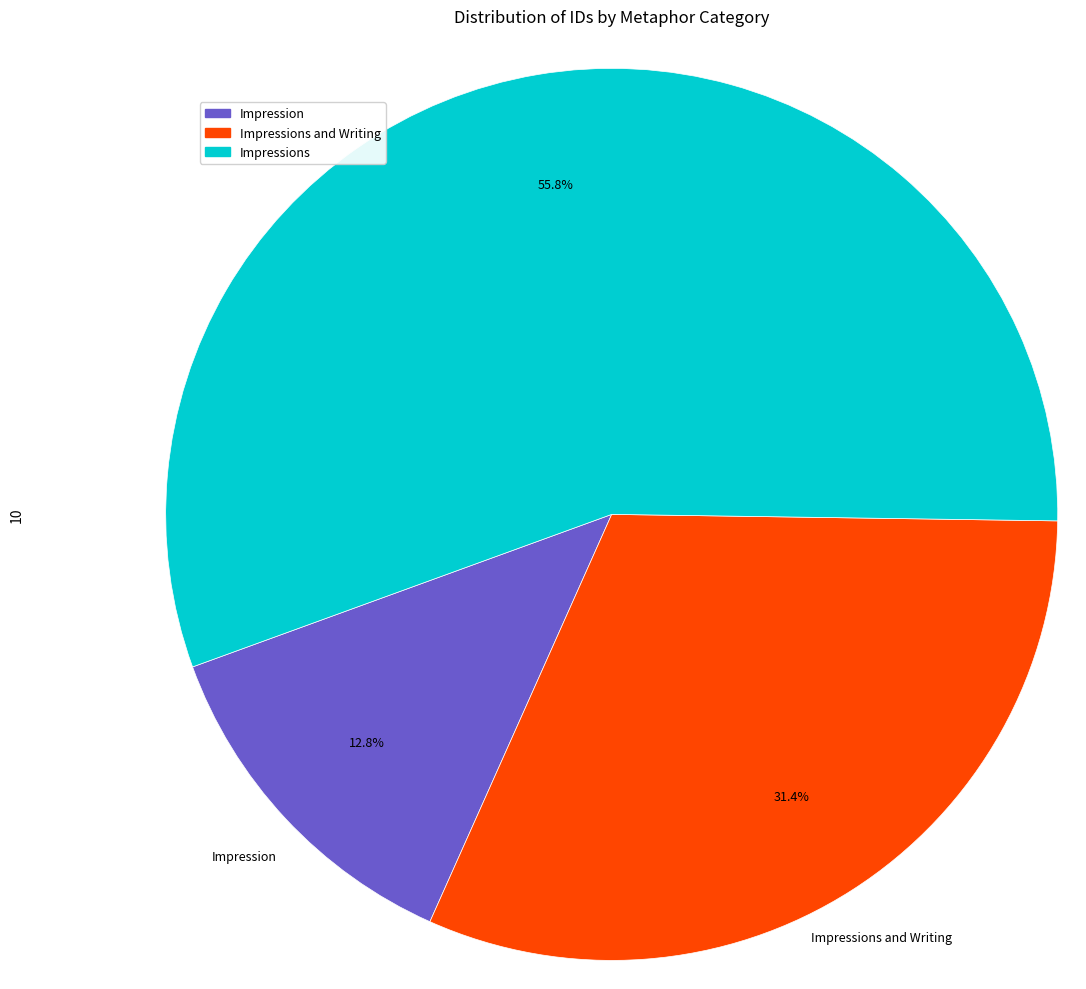

Is there any slice that represents more than half of the pie?

Yes